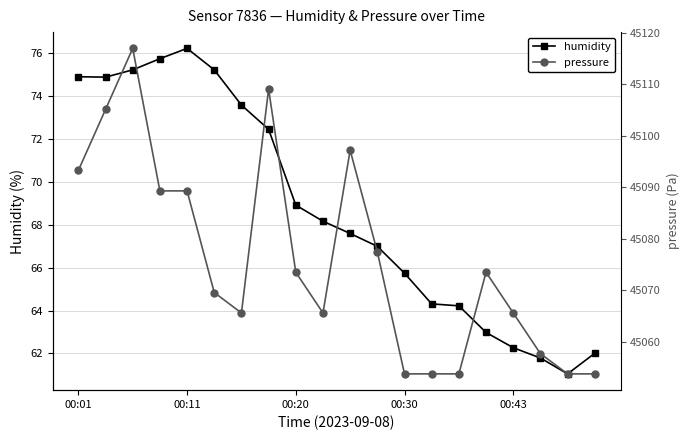

What is the sum of the humidity values at 00:43 and 00:11?

138.5